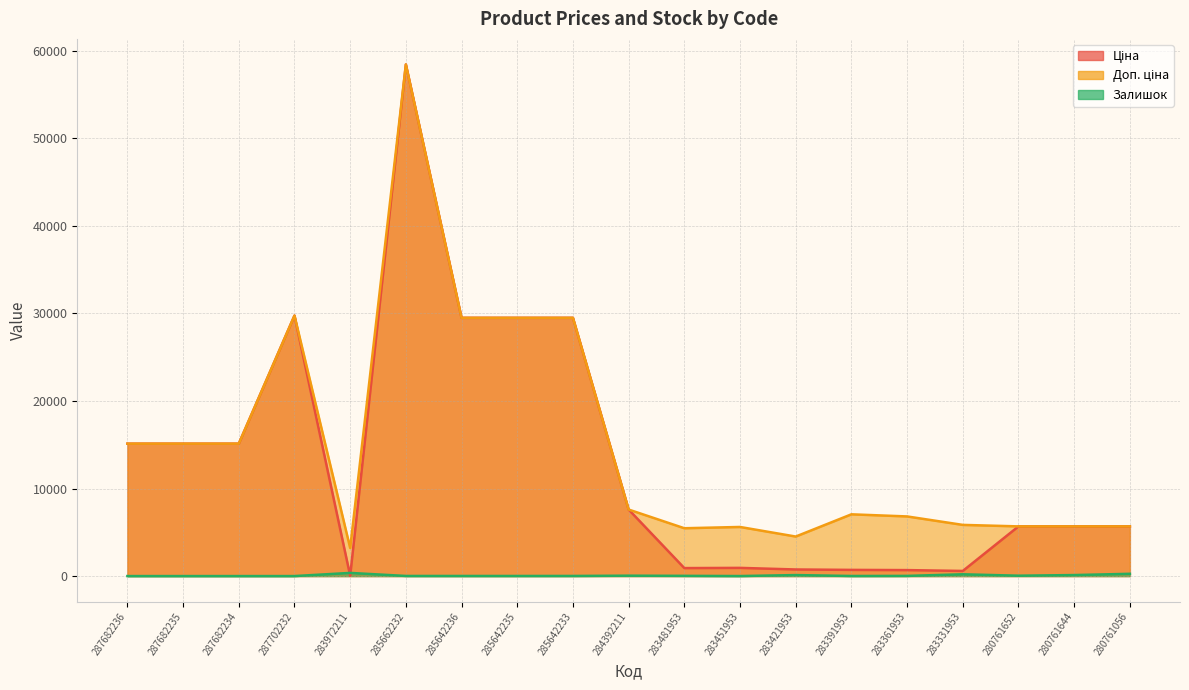

True or false: Доп. ціна and Залишок cross at least once.

False